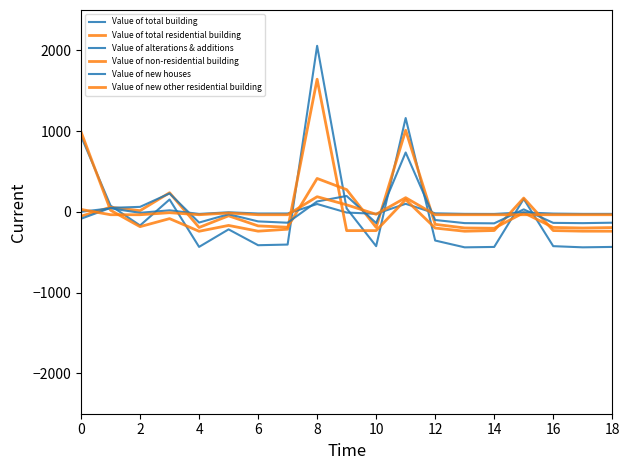

How many categories are shown in the chart?

19